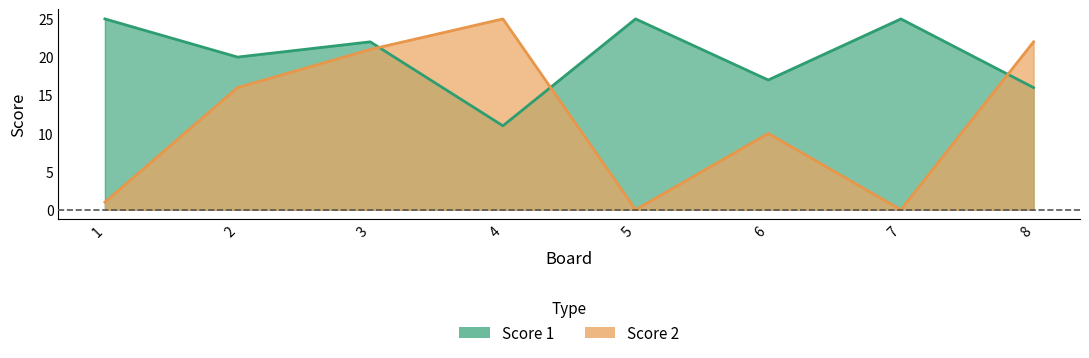

What are all the series names shown in the legend?

Score 1, Score 2